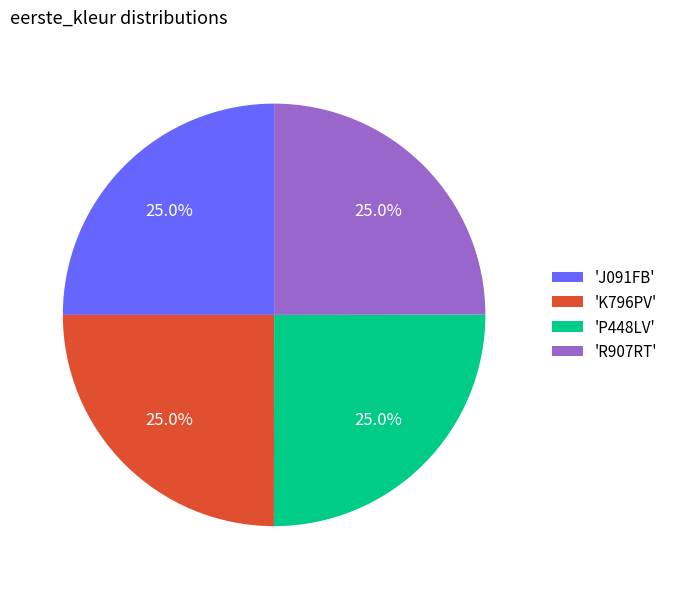

What percentage is NOT represented by 'R907RT'?

75.0%